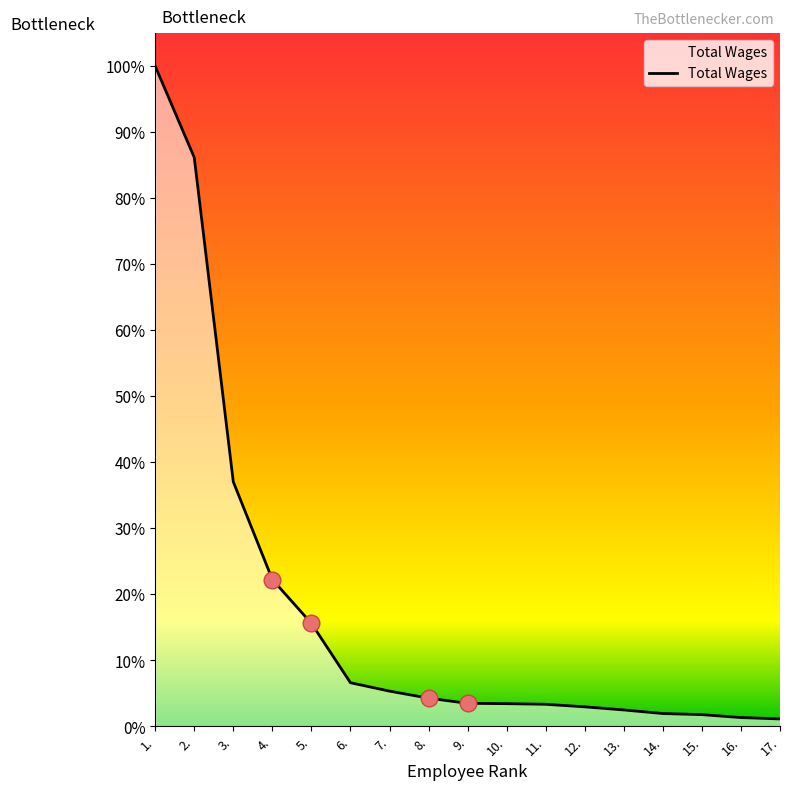

Reading left to right, transcribe all the data shown in this chart.

1.=82024	2.=70683	3.=30377	4.=18233	5.=12788	6.=5408	7.=4363	8.=3491	9.=2845	10.=2806	11.=2728	12.=2413	13.=2024	14.=1580	15.=1445	16.=1079	17.=910